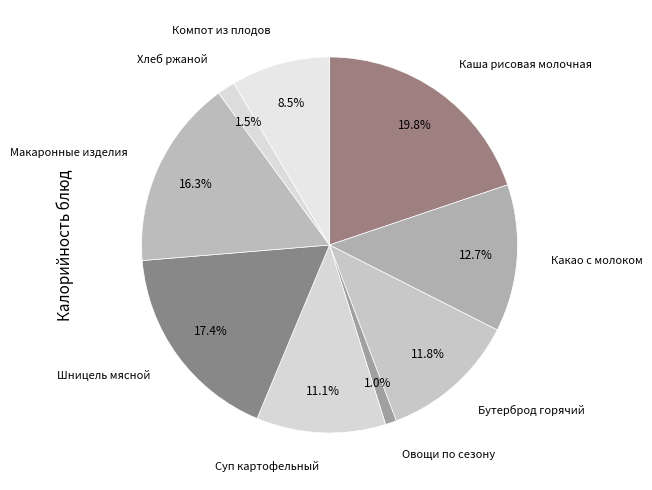

Rank the categories by value from lowest to highest.

Овощи по сезону, Хлеб ржаной, Компот из плодов, Суп картофельный, Бутерброд горячий, Какао с молоком, Макаронные изделия, Шницель мясной, Каша рисовая молочная